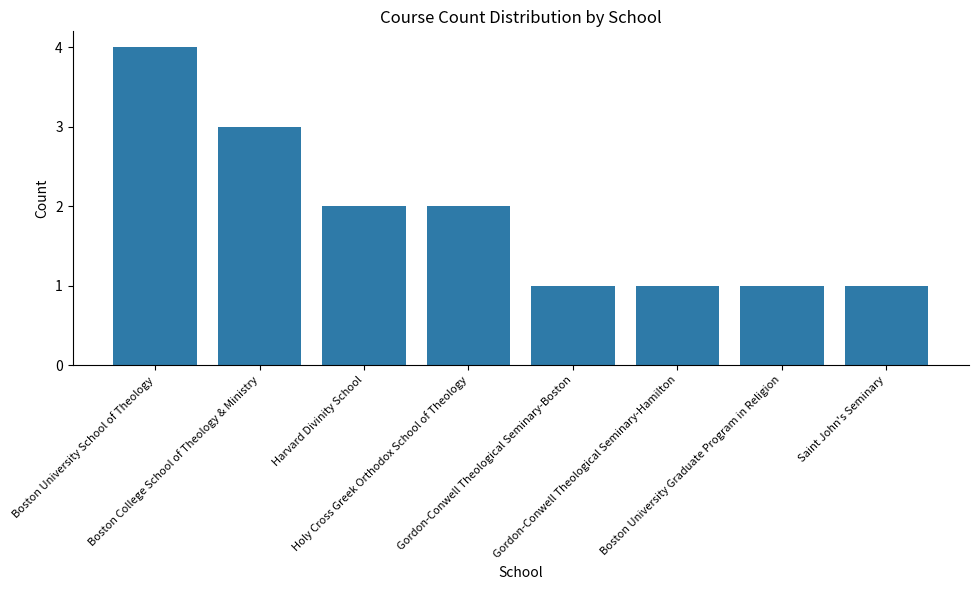

Between Saint John's Seminary and Boston University School of Theology, which is larger?

Boston University School of Theology